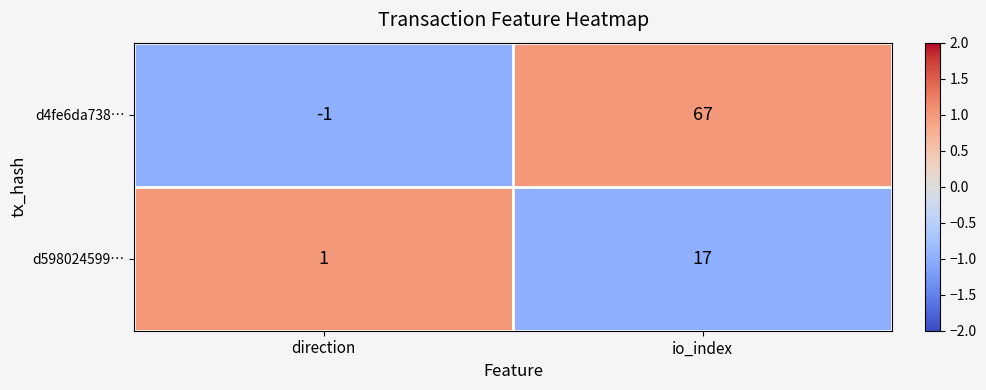

What is the difference between the highest and lowest values at direction?

2